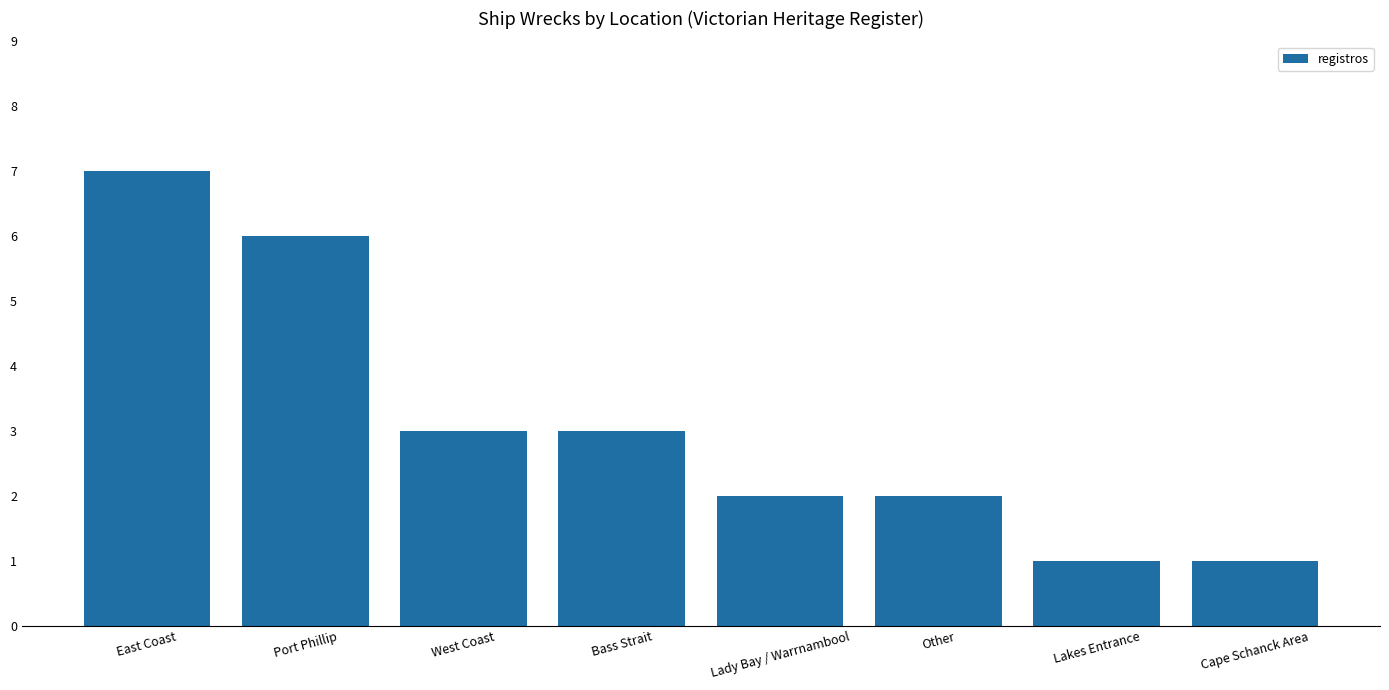

Are the bars horizontal?

No